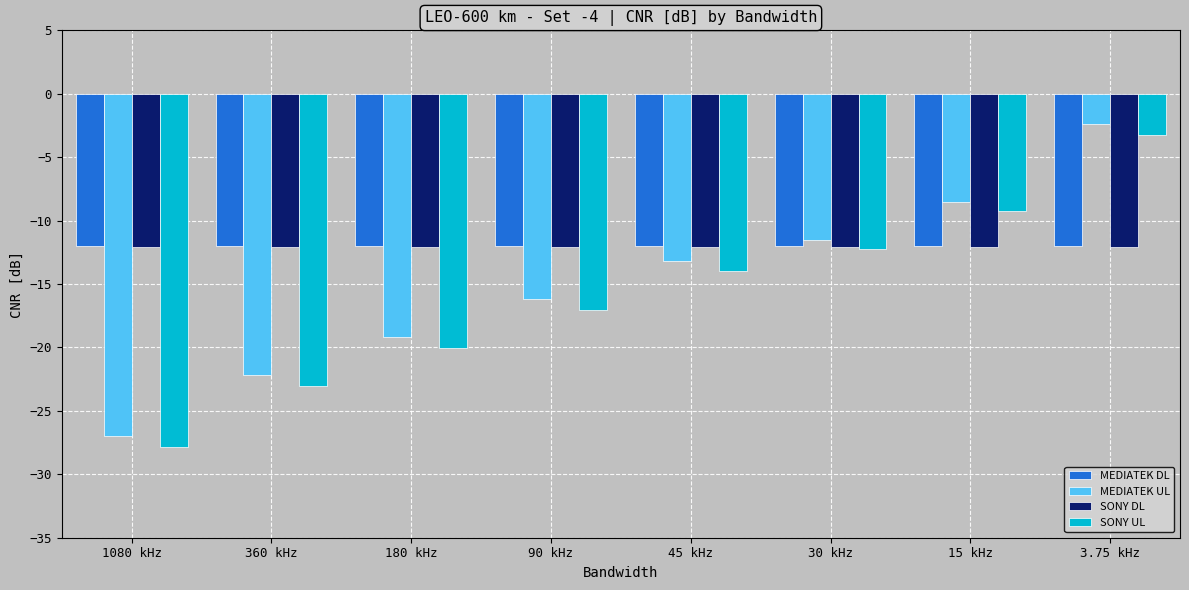

Which series has the widest spread of values?

MEDIATEK UL